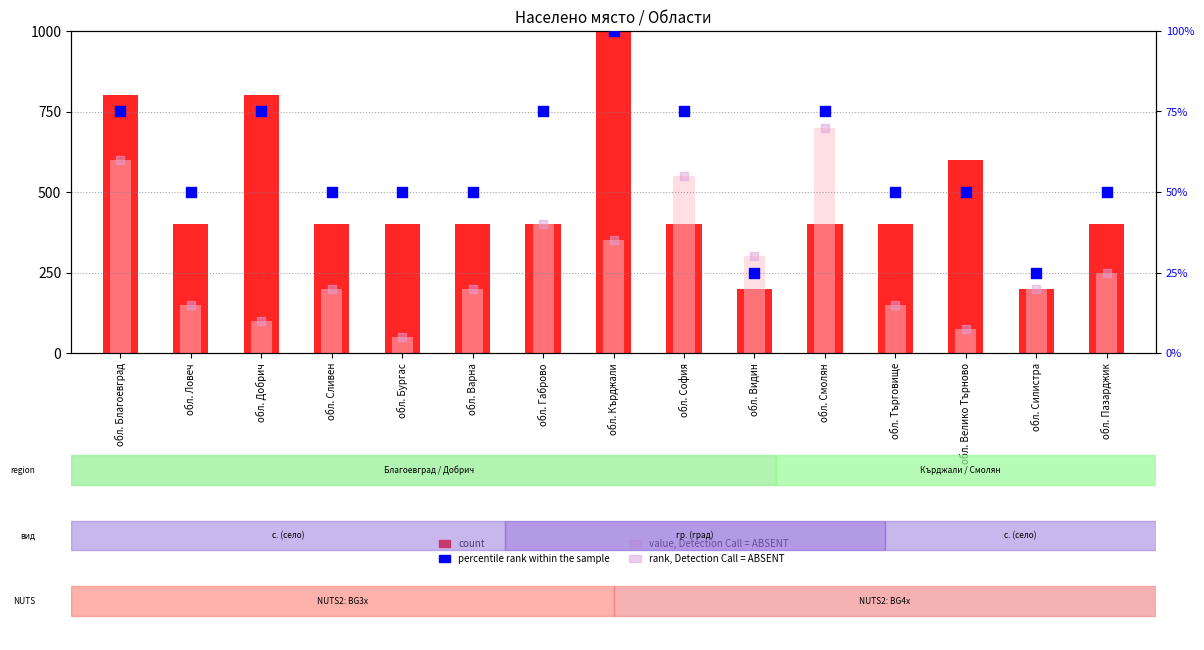

Which series reaches the maximum Y coordinate?

count